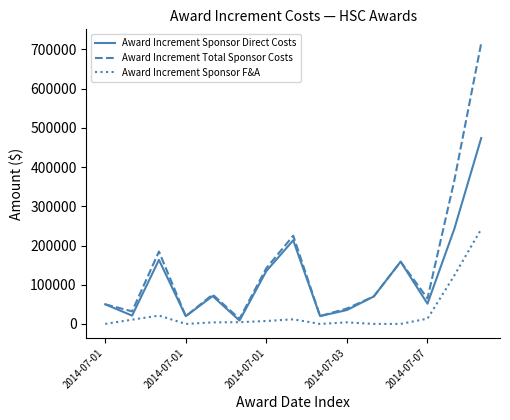

List the series in order of their peak value, lowest first.

Award Increment Sponsor F&A, Award Increment Sponsor Direct Costs, Award Increment Total Sponsor Costs